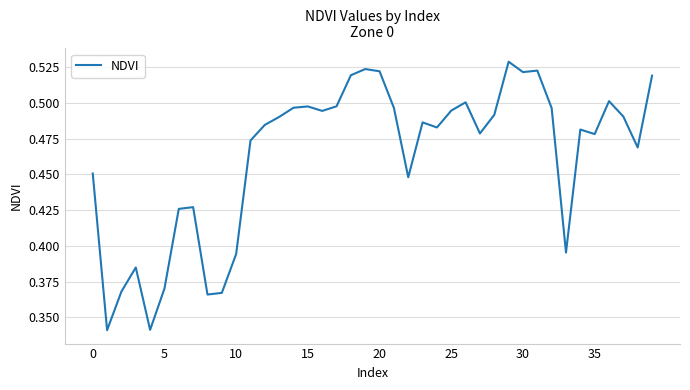

What is the difference between the maximum and minimum values?

0.2